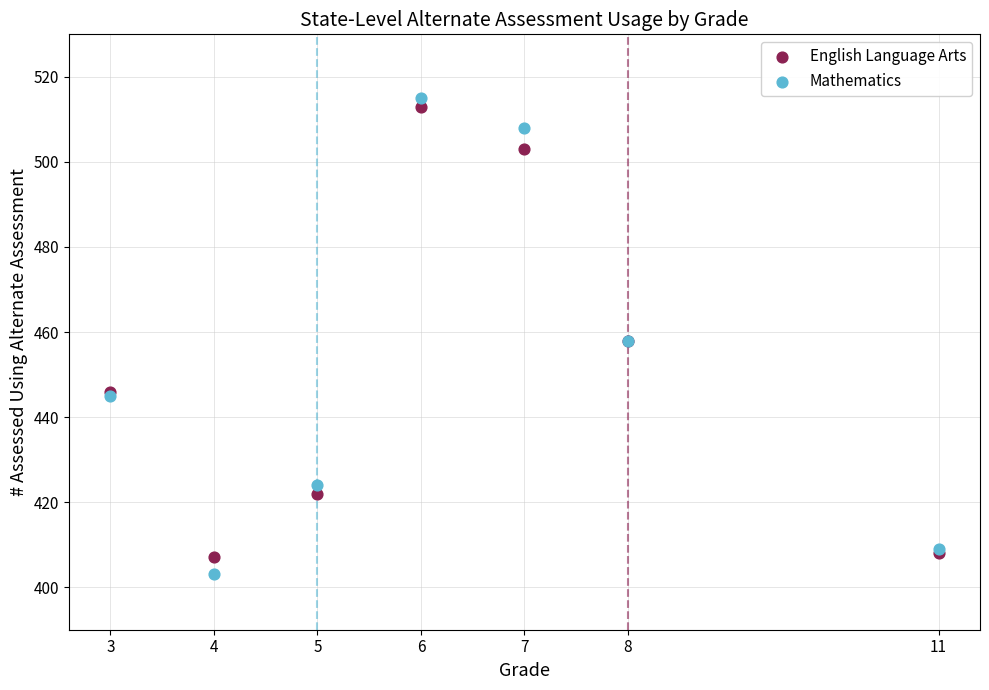

What is the X range (max minus min) for the scatter plot?

8